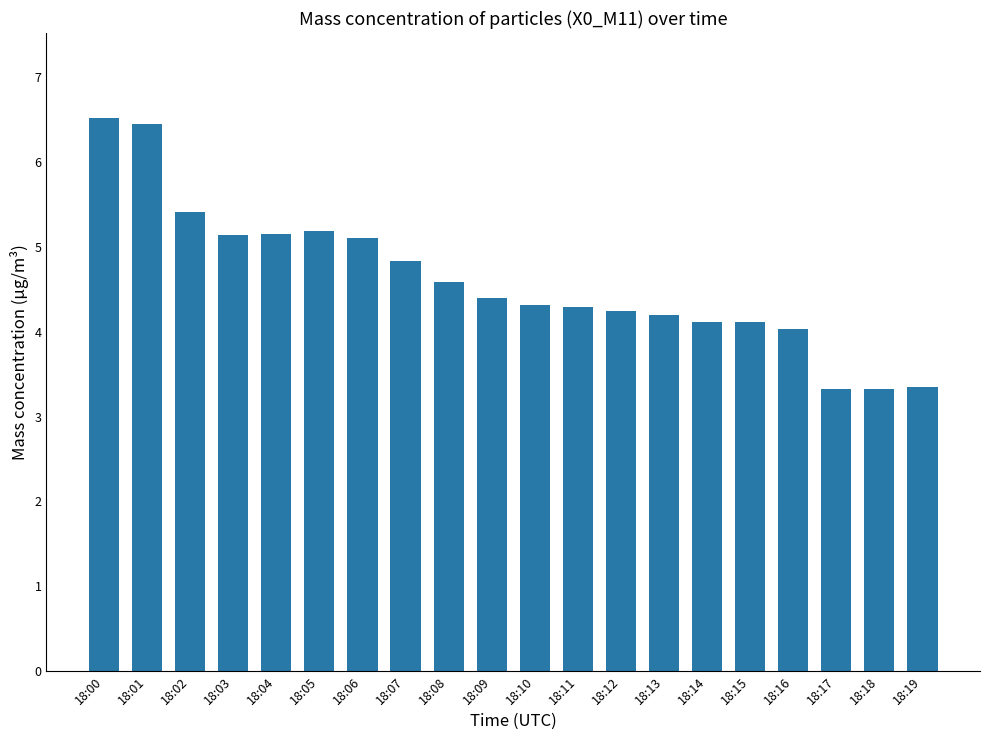

The chart shows a value of 11.6 at 18:00. True or false?

False